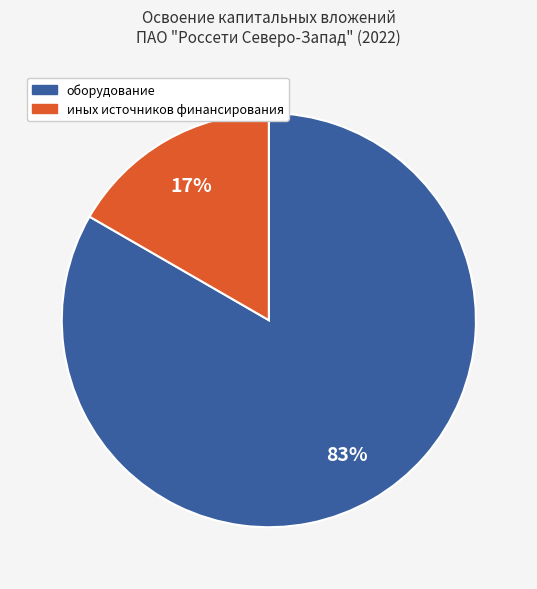

Which category has the biggest portion of the pie?

оборудование